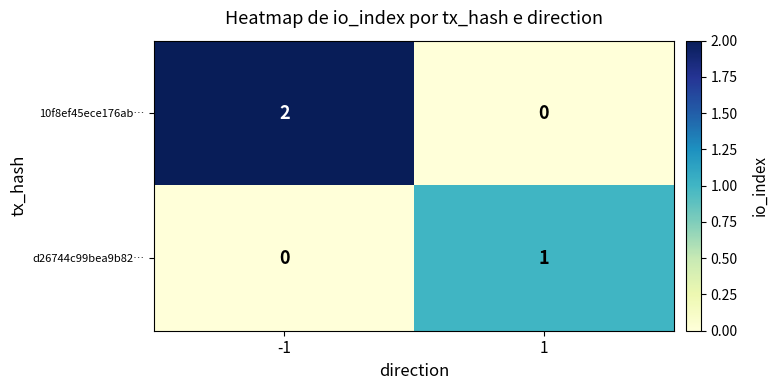

List the series in order of their overall mean, highest first.

10f8ef45ece176ab…, d26744c99bea9b82…